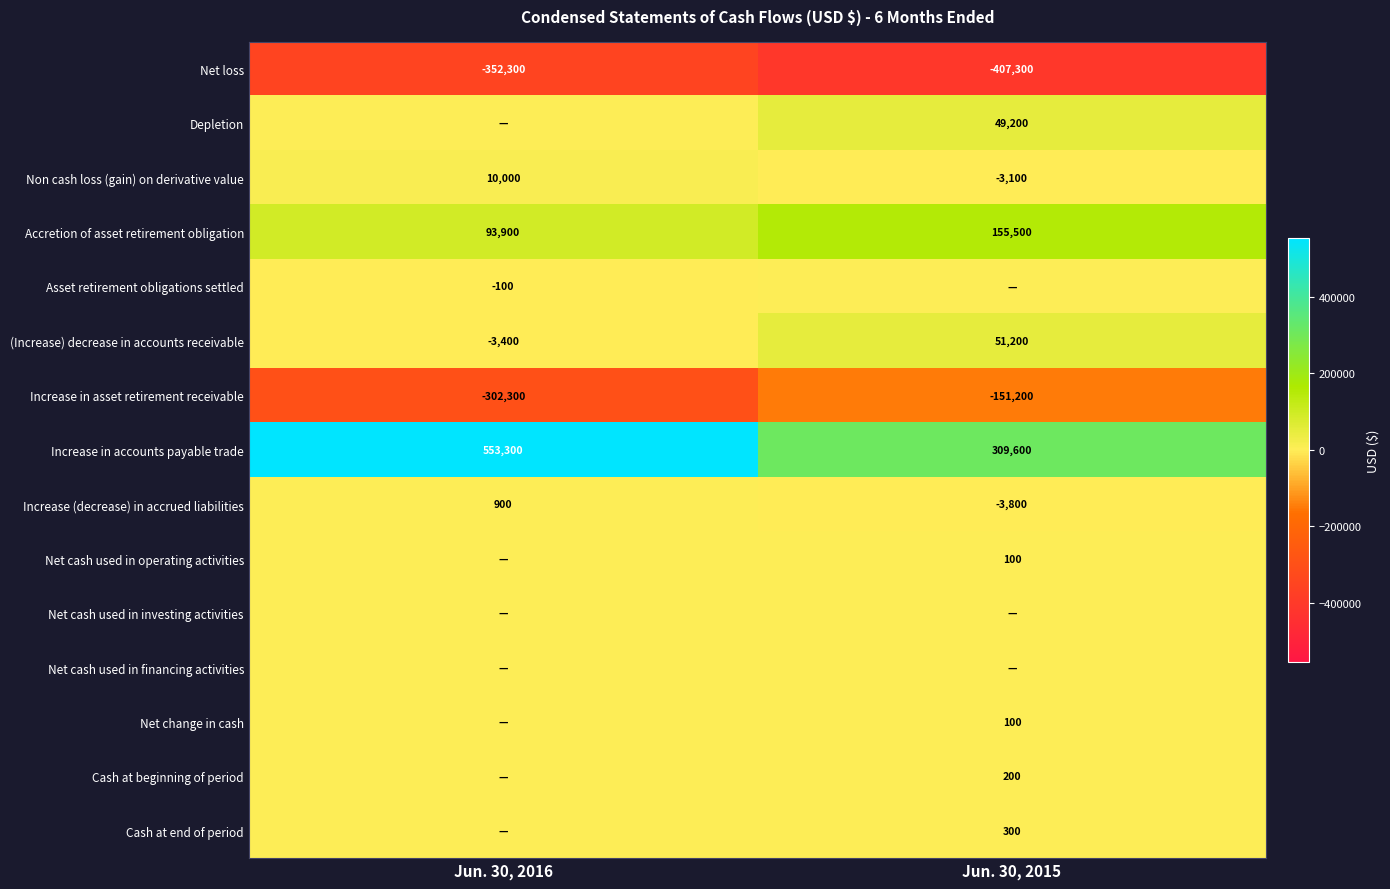

What is the spread (max minus min) of values at Jun. 30, 2015?

716900